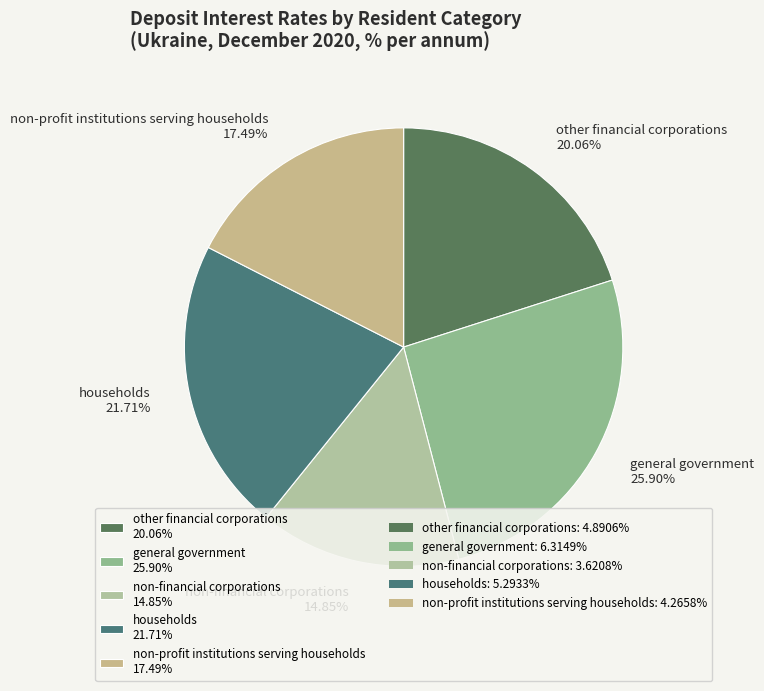

Do general government and non-financial corporations together represent more than half of the pie?

No